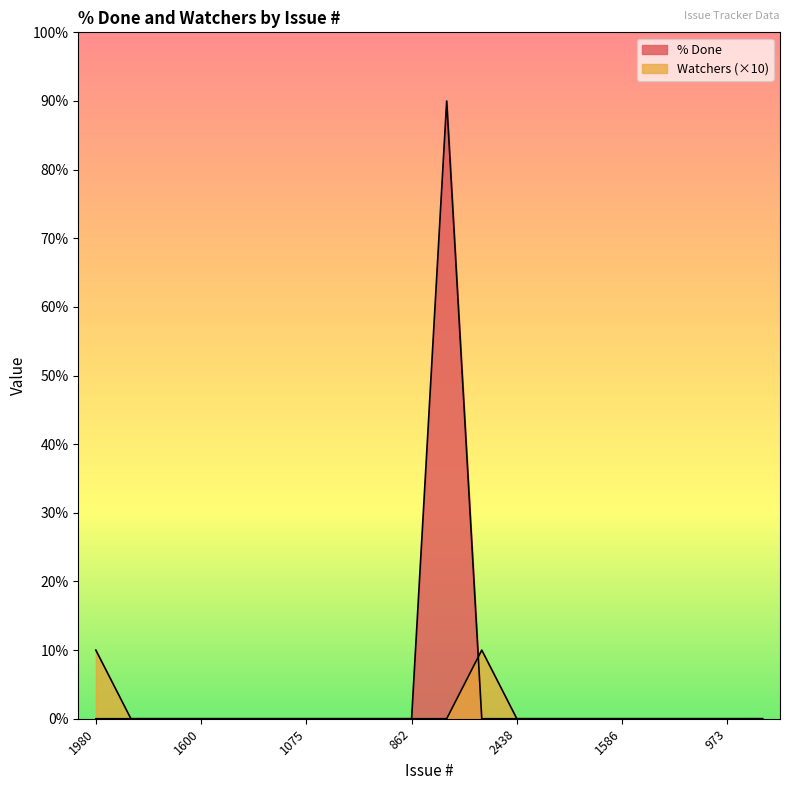

What is the highest value of the % Done series?

90